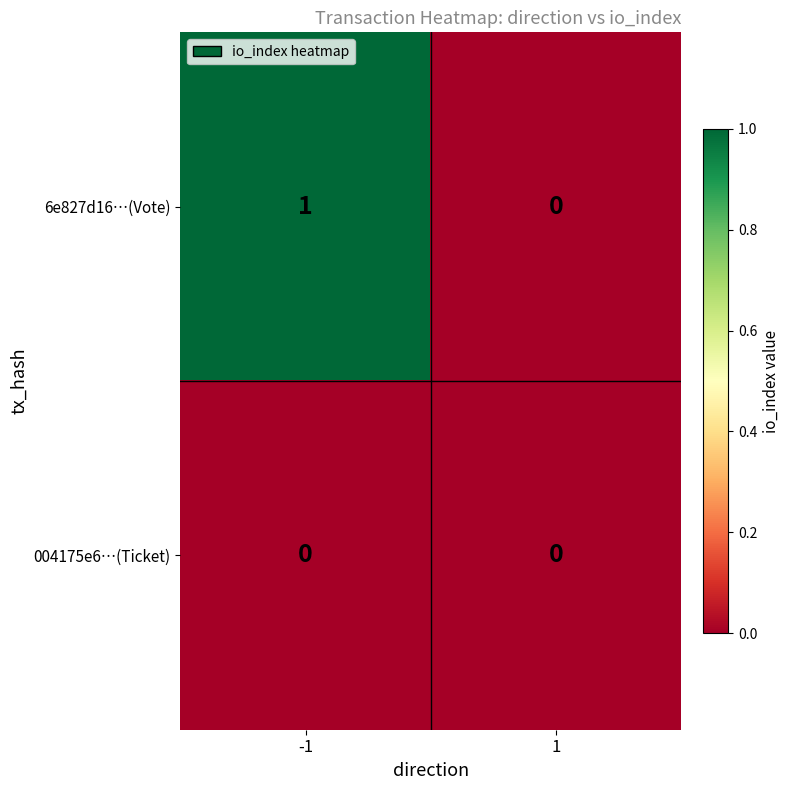

How many data points in 6e827d16…(Vote) are less than 1?

1